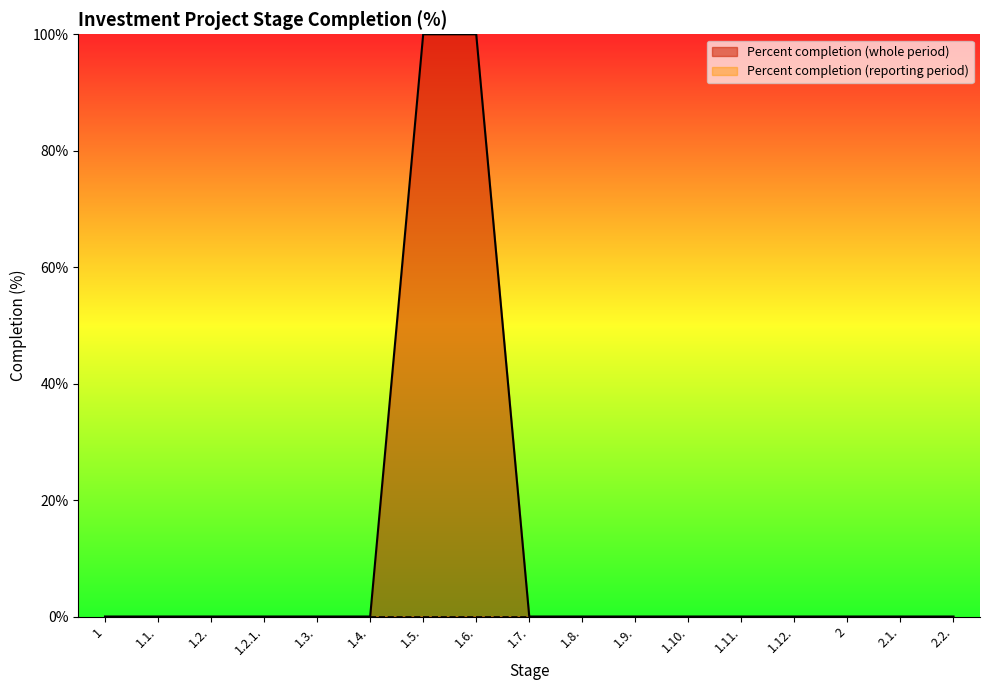

How many lines are shown in the chart?

2